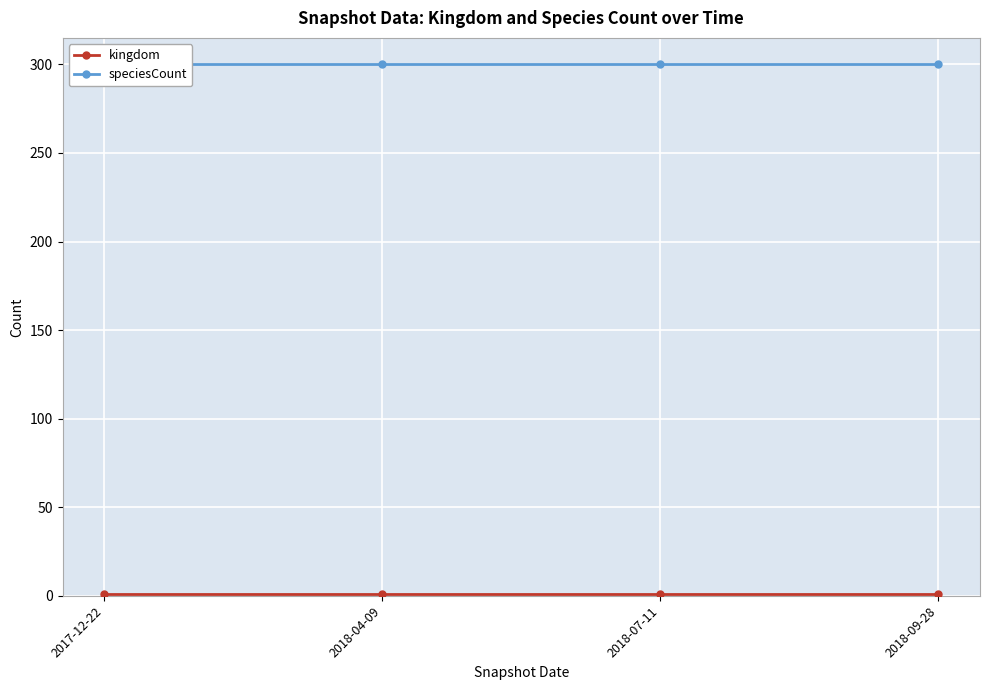

Which category has the highest value across all series?

2017-12-22